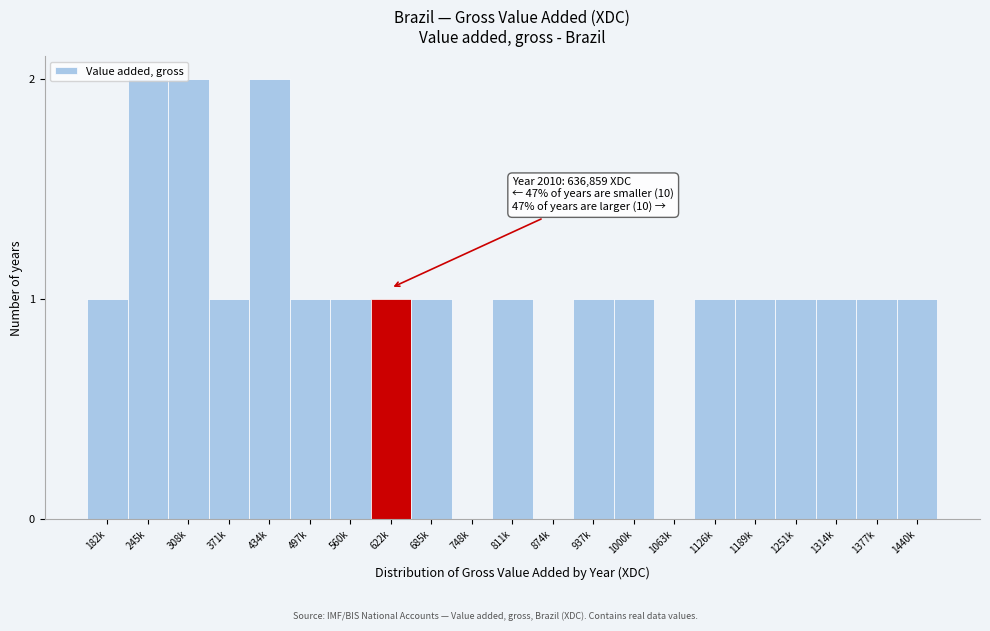

True or false: the data shows 1 at 811k.

True